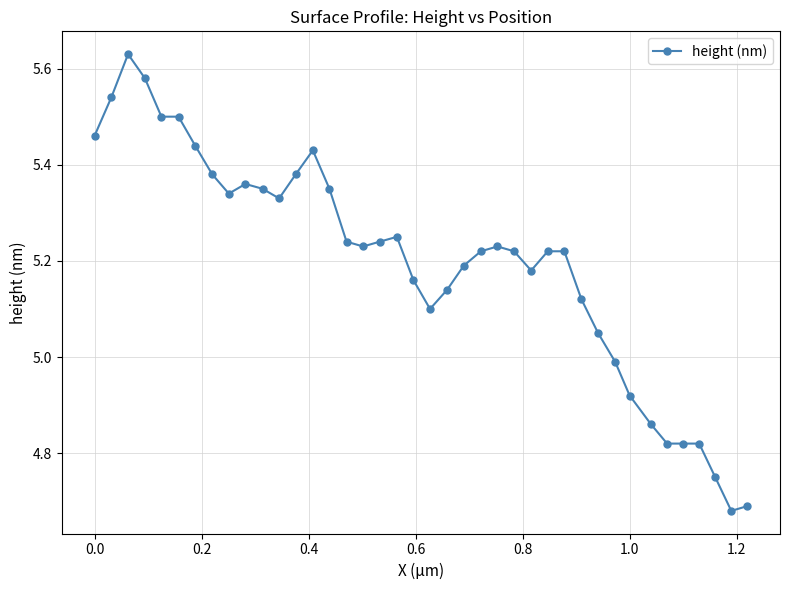

True or false: the data has more than 2 interior local peaks.

True